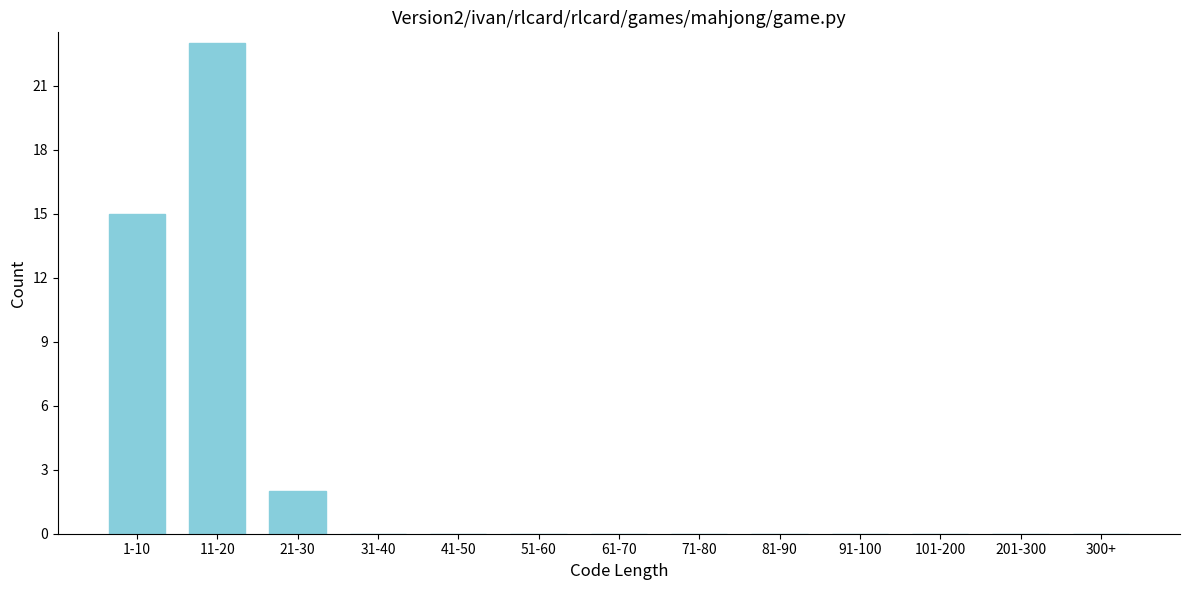

Reading left to right, extract all data points from this chart.

1-10=15	11-20=23	21-30=2	31-40=0	41-50=0	51-60=0	61-70=0	71-80=0	81-90=0	91-100=0	101-200=0	201-300=0	300+=0